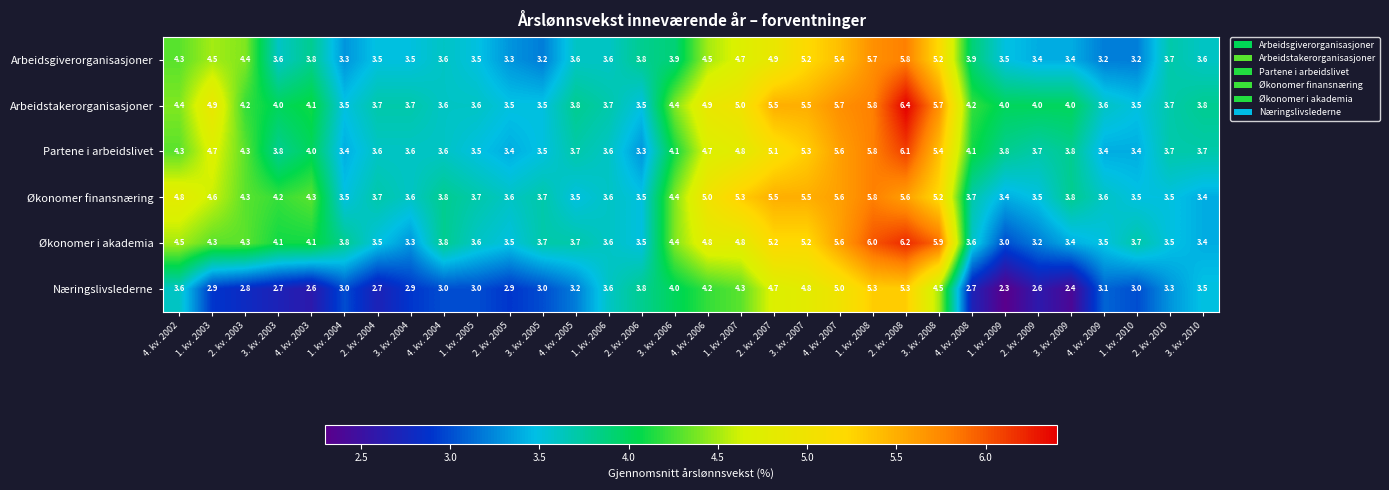

Read the Arbeidstakerorganisasjoner value at 2. kv. 2004.

3.7